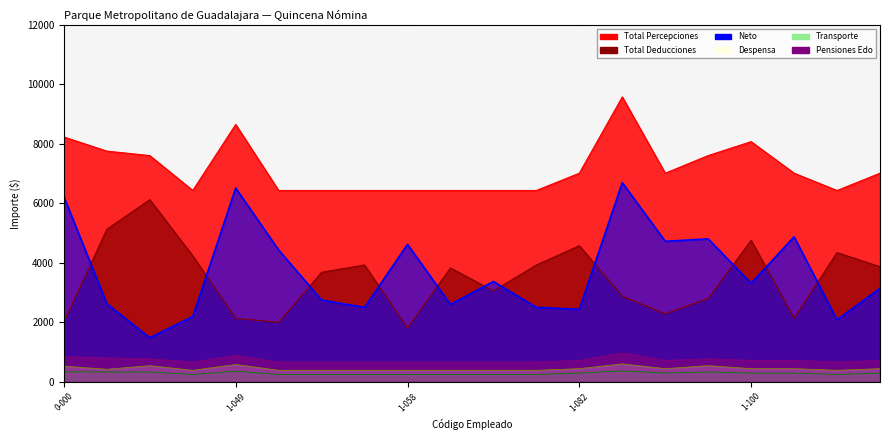

At which category does the chart reach its peak across all series?

1-088